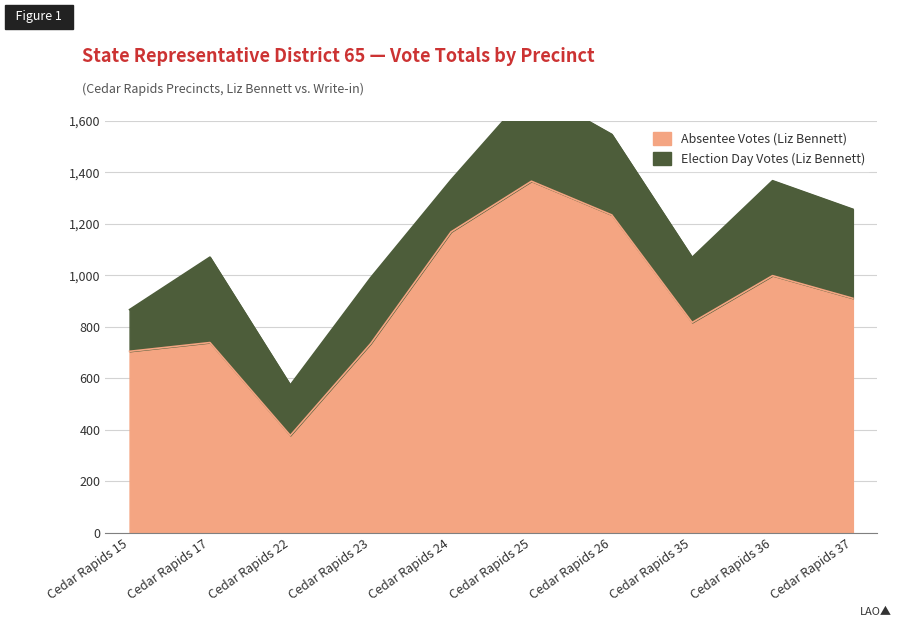

How many values exceed 911?

4